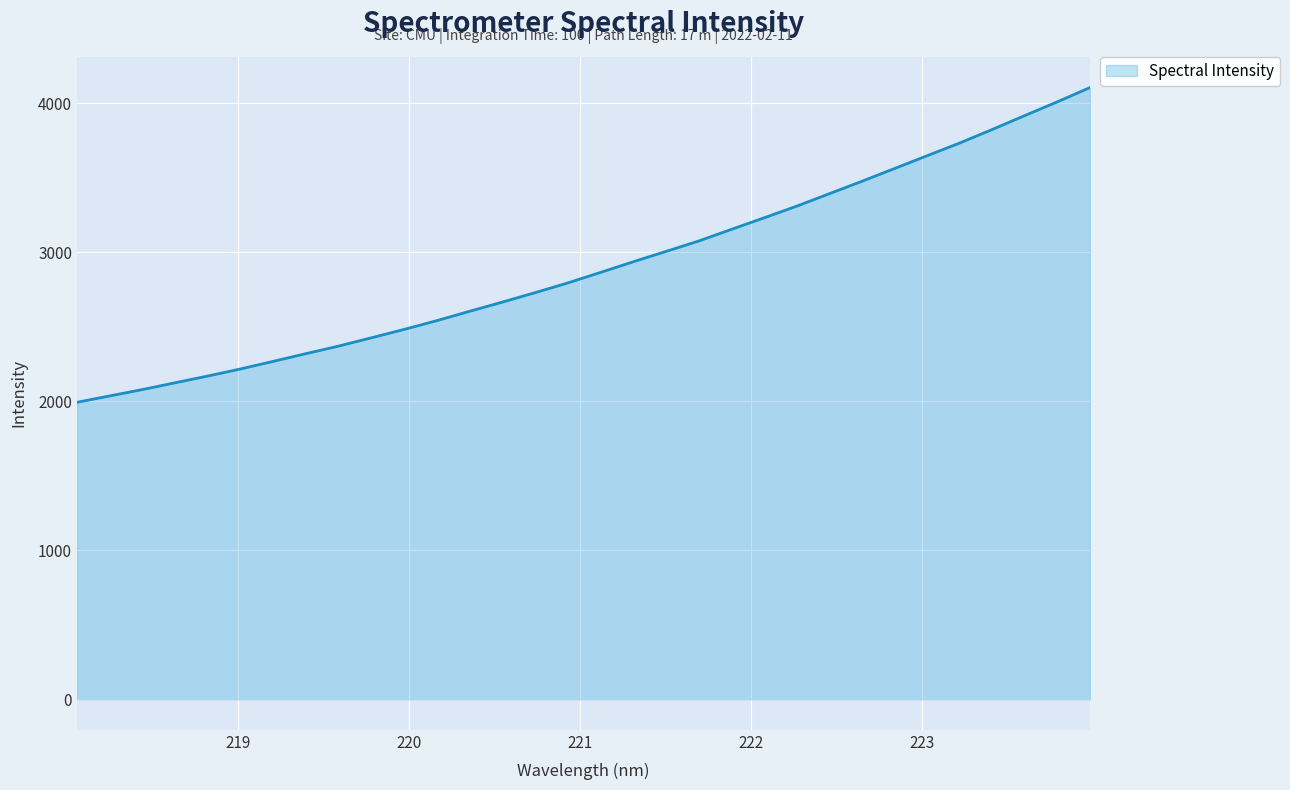

Reading left to right, extract all data points from this chart.

1992.7	2035.4	2078.1	2123.6	2169.0	2216.4	2267.4	2319.1	2369.8	2425.4	2481.6	2540.4	2602.9	2664.5	2727.8	2792.9	2863.4	2934.7	3004.0	3073.6	3151.8	3229.1	3307.4	3391.0	3474.6	3560.3	3646.3	3731.9	3822.8	3916.4	4009.0	4104.7